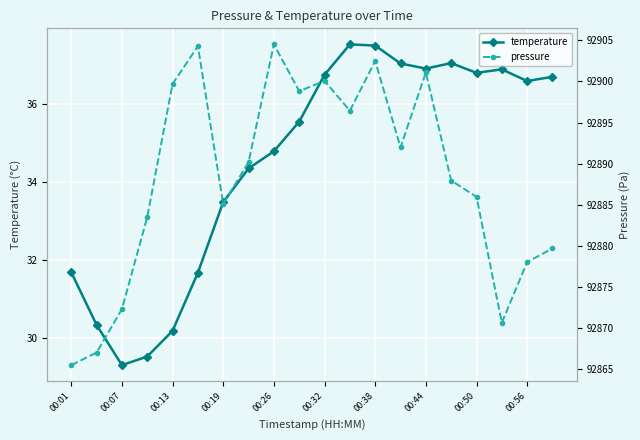

How many data points in pressure are above 92890?

10